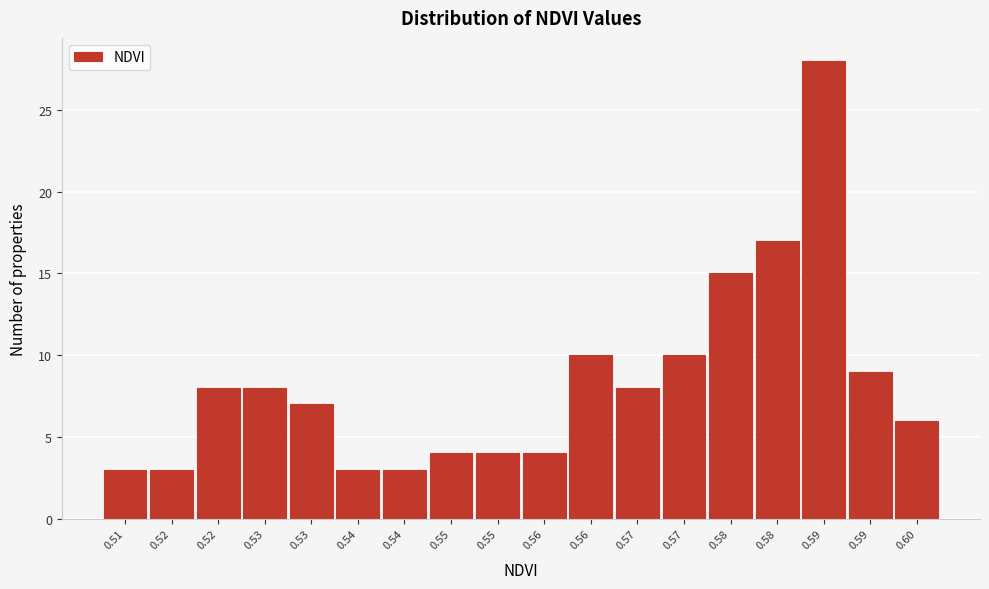

Does the chart contain any negative values?

No